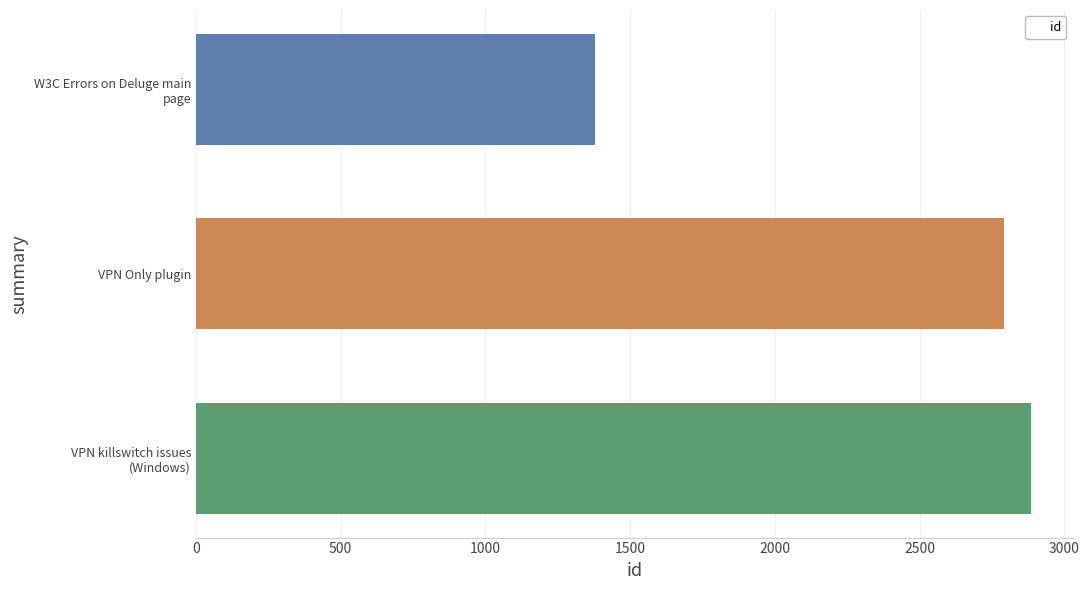

How many data points does each series have?

3